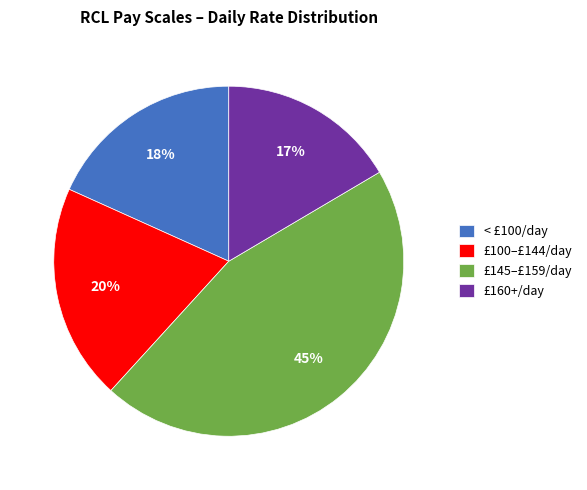

Rank the categories by value from highest to lowest.

£145–£159/day, £100–£144/day, < £100/day, £160+/day